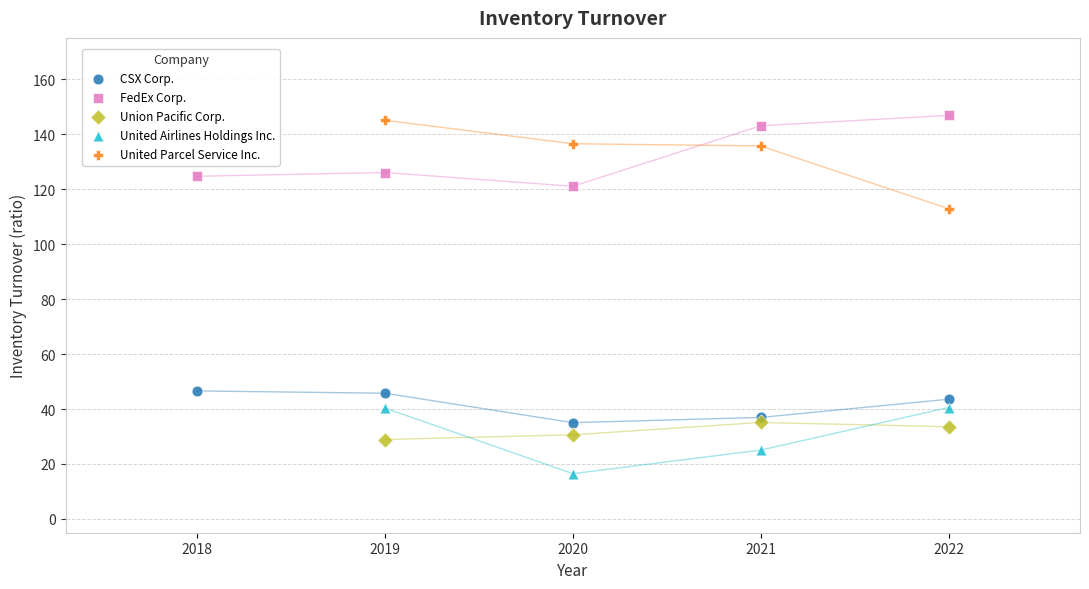

Which series reaches the minimum Y coordinate?

United Airlines Holdings Inc.